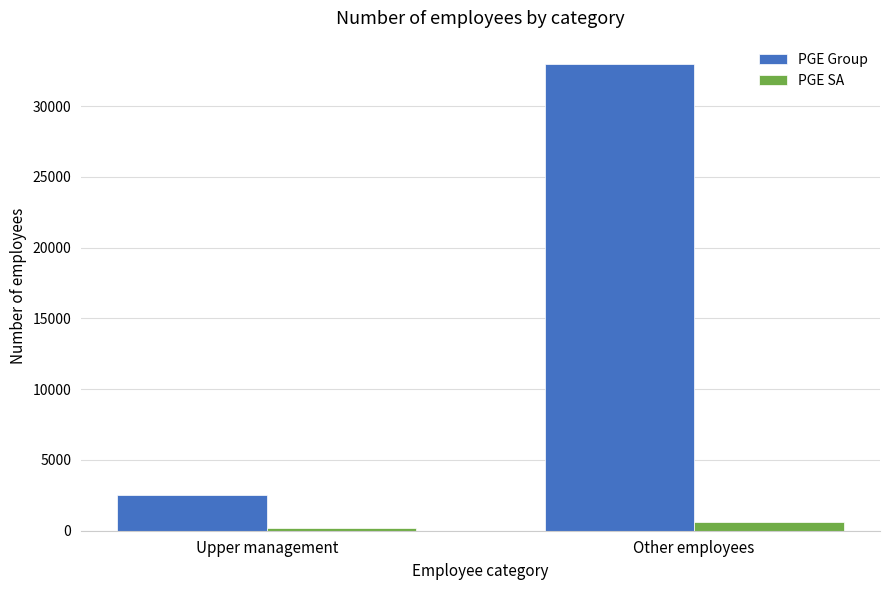

Count the PGE SA values in the range 202 to 595.

2